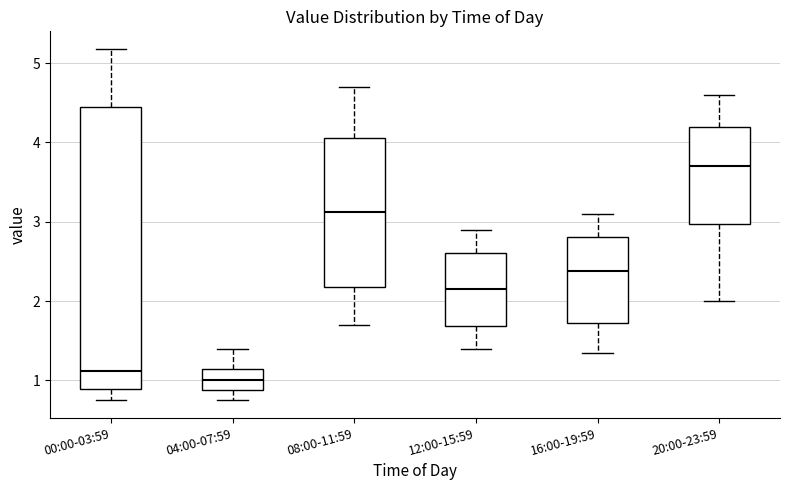

Which box's median line is the highest?

20:00-23:59